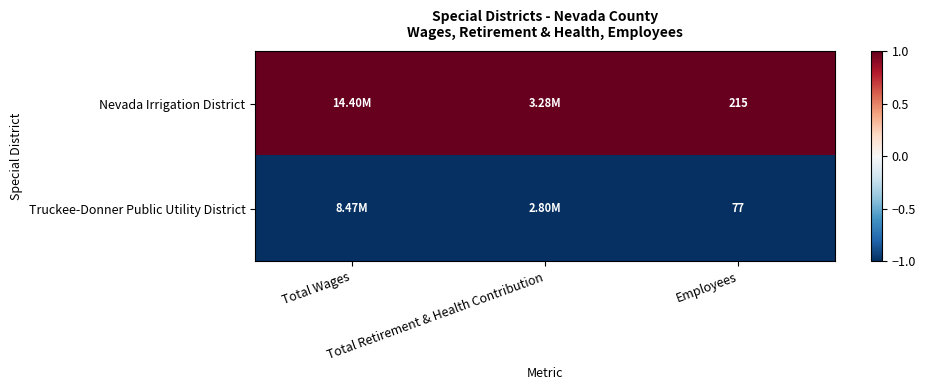

What is the average value of the Truckee-Donner Public Utility District series?

-1